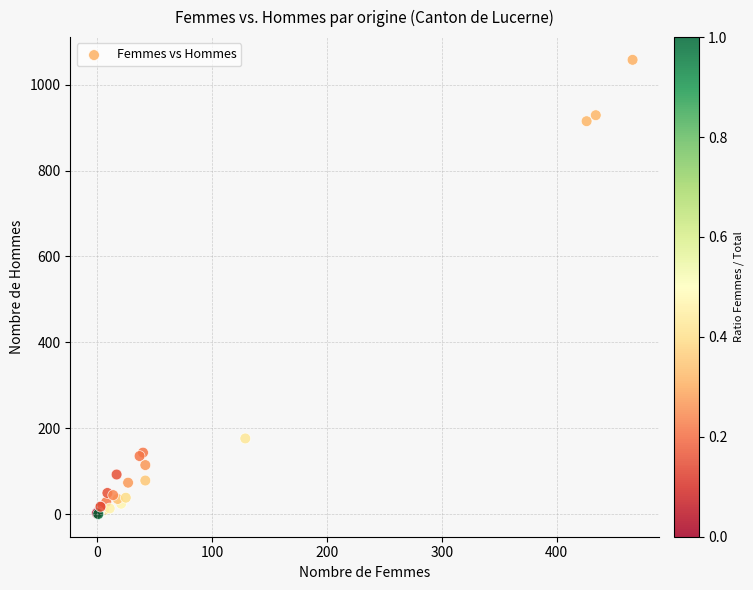

What Y value in the scatter plot is closest to 529?

176